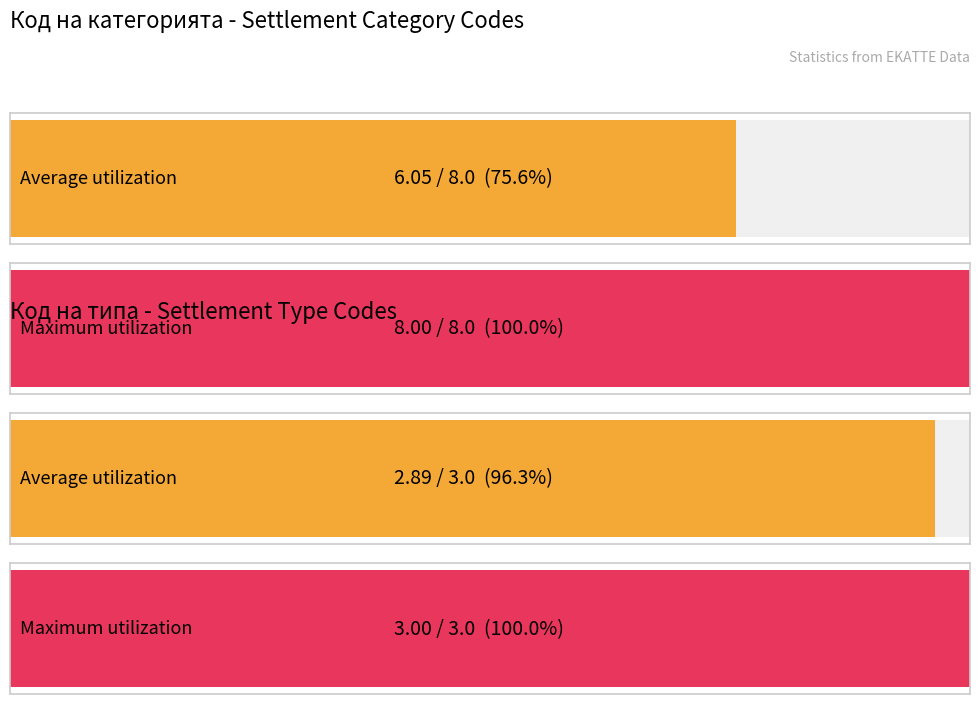

What are all the series names shown in the legend?

Код на категорията, Код на типа